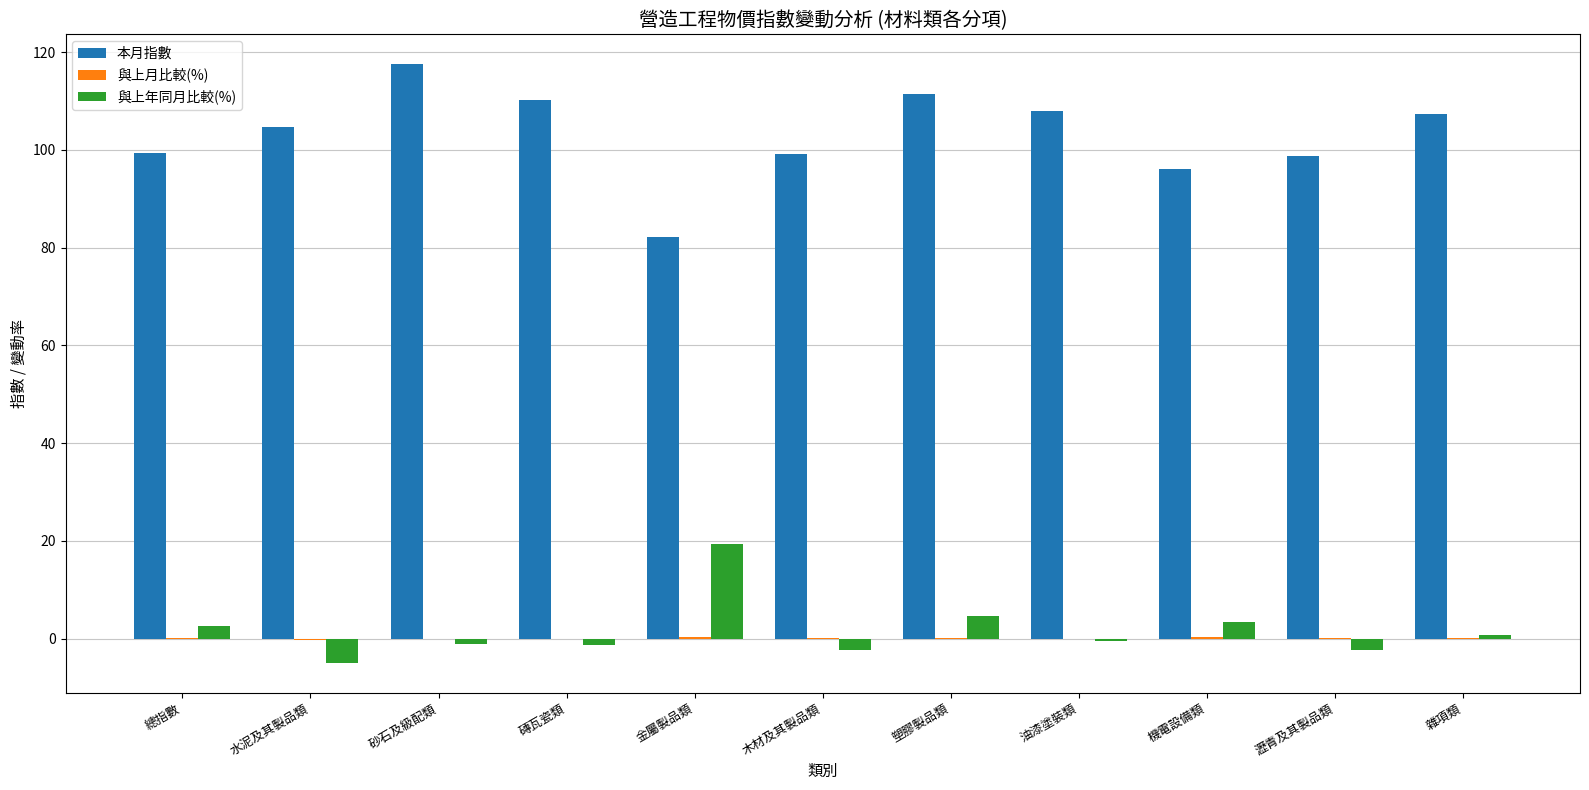

At which label does 本月指數 reach its peak?

砂石及級配類